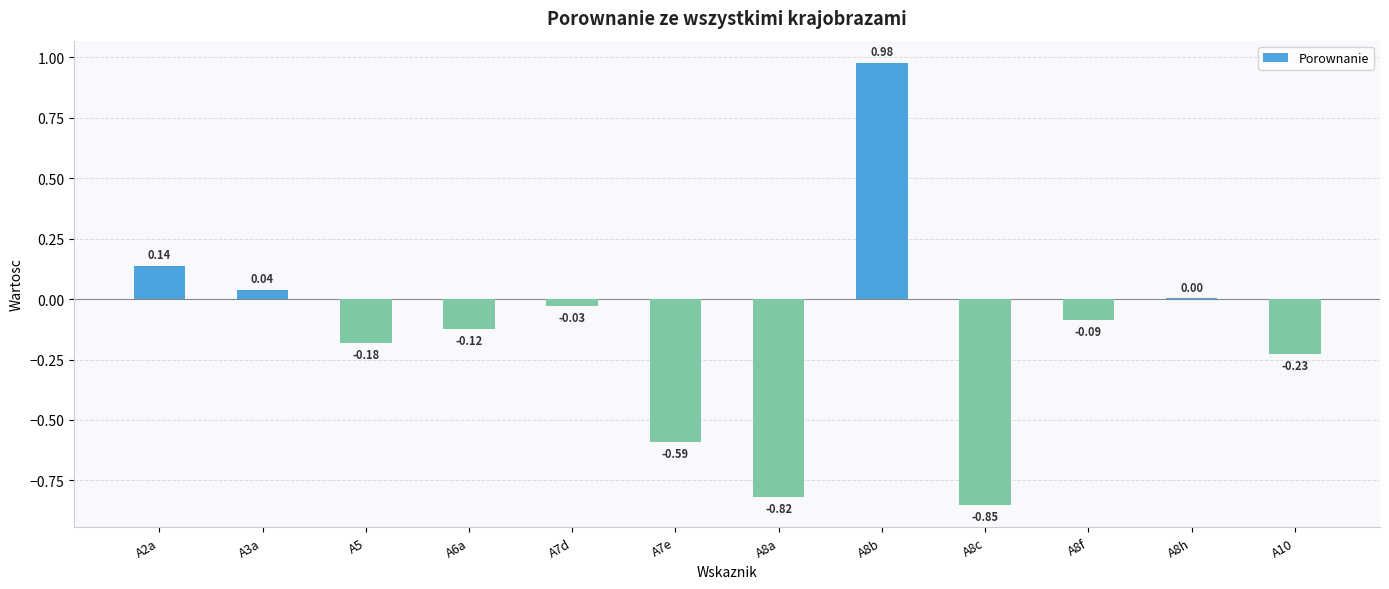

What is the change in value from A6a to A8c?

-0.7